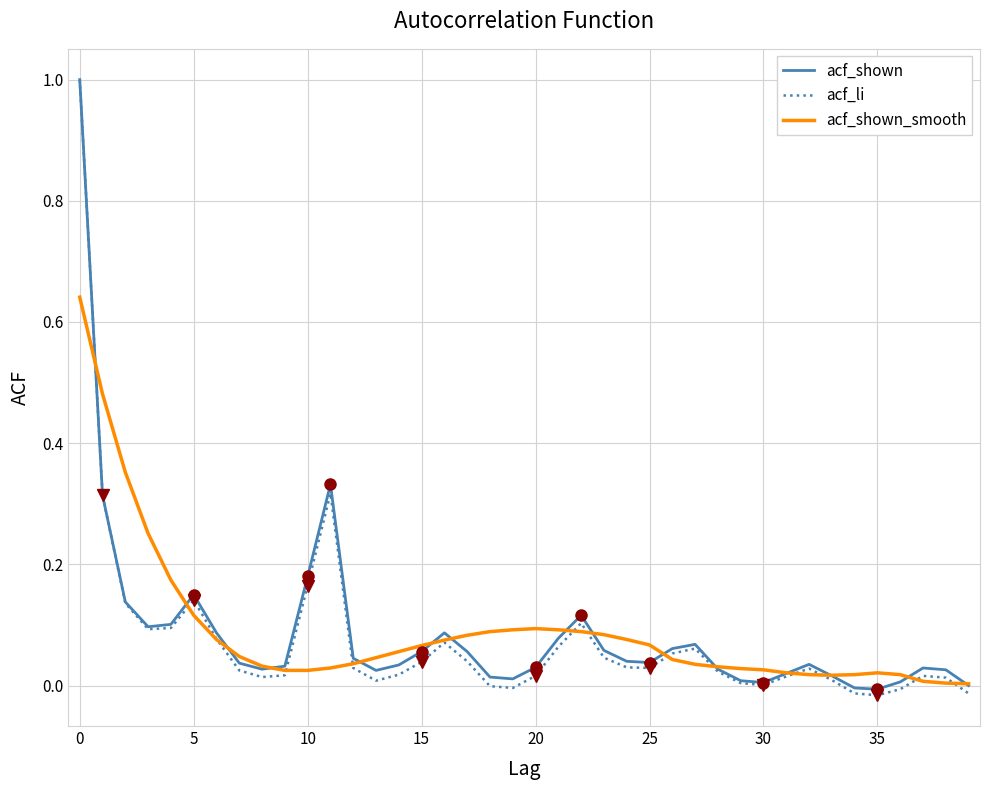

Which series has the largest range (max minus min)?

acf_li